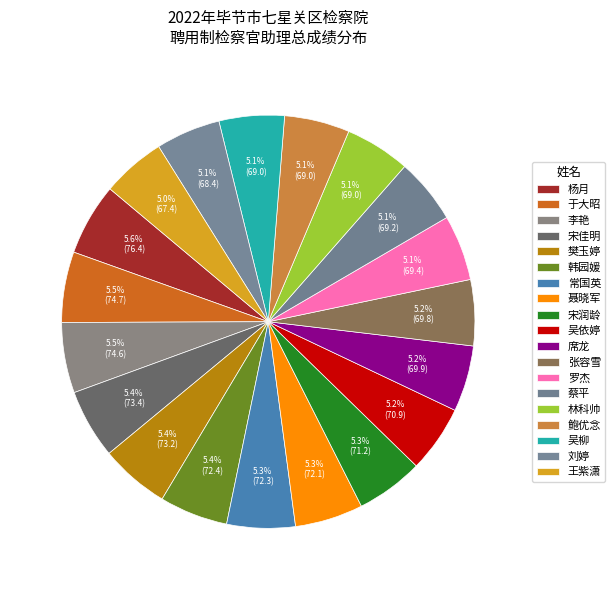

Is the sum of 王紫潇 and 张容雪 greater than half?

No